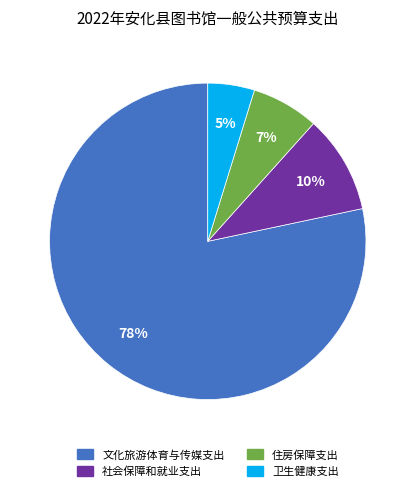

Which slice represents more than half of the pie?

文化旅游体育与传媒支出